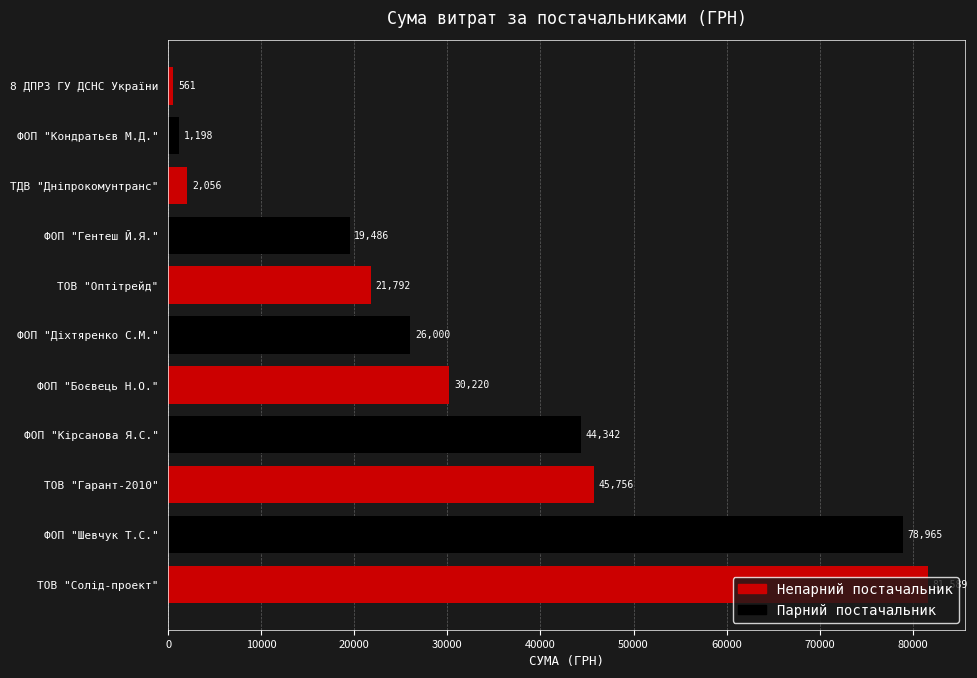

Is it true that the value at ТОВ "Оптітрейд" is 38176.8?

False